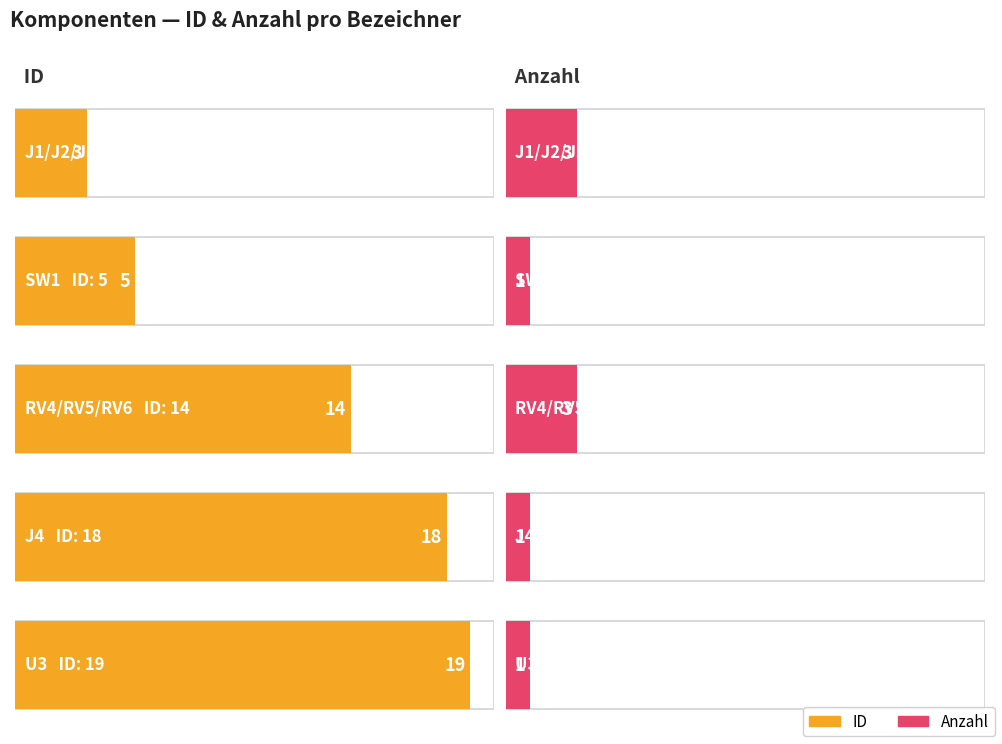

Which series has the largest total across all categories?

ID